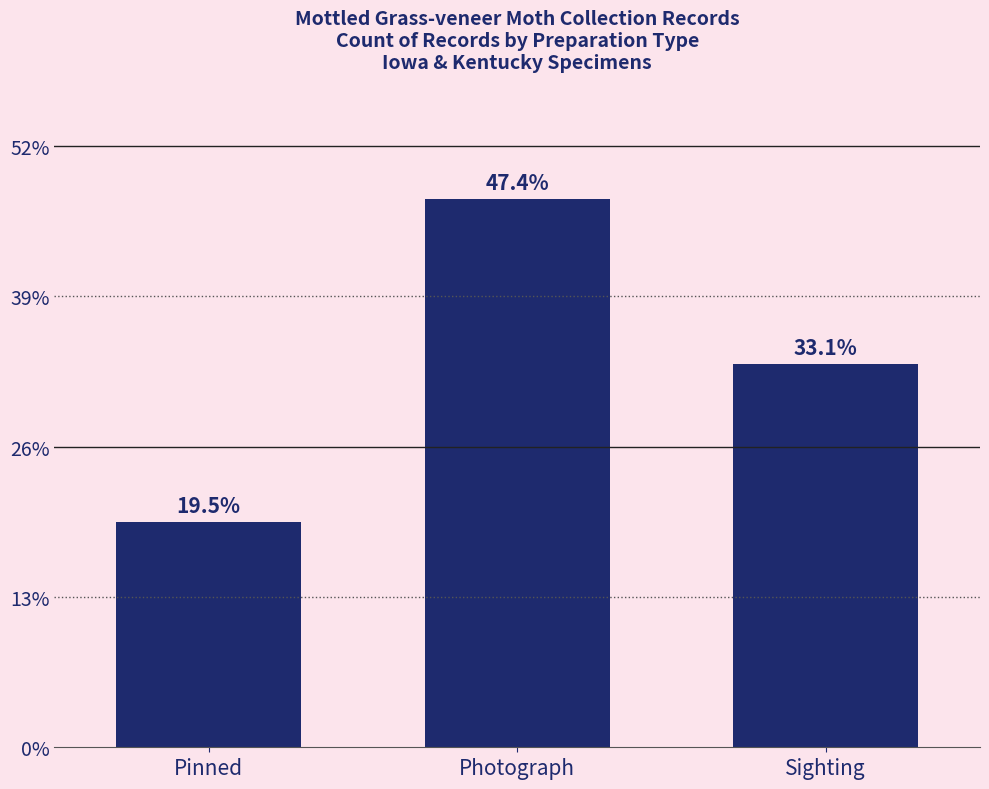

The chart shows a value of 42 at Photograph. True or false?

False